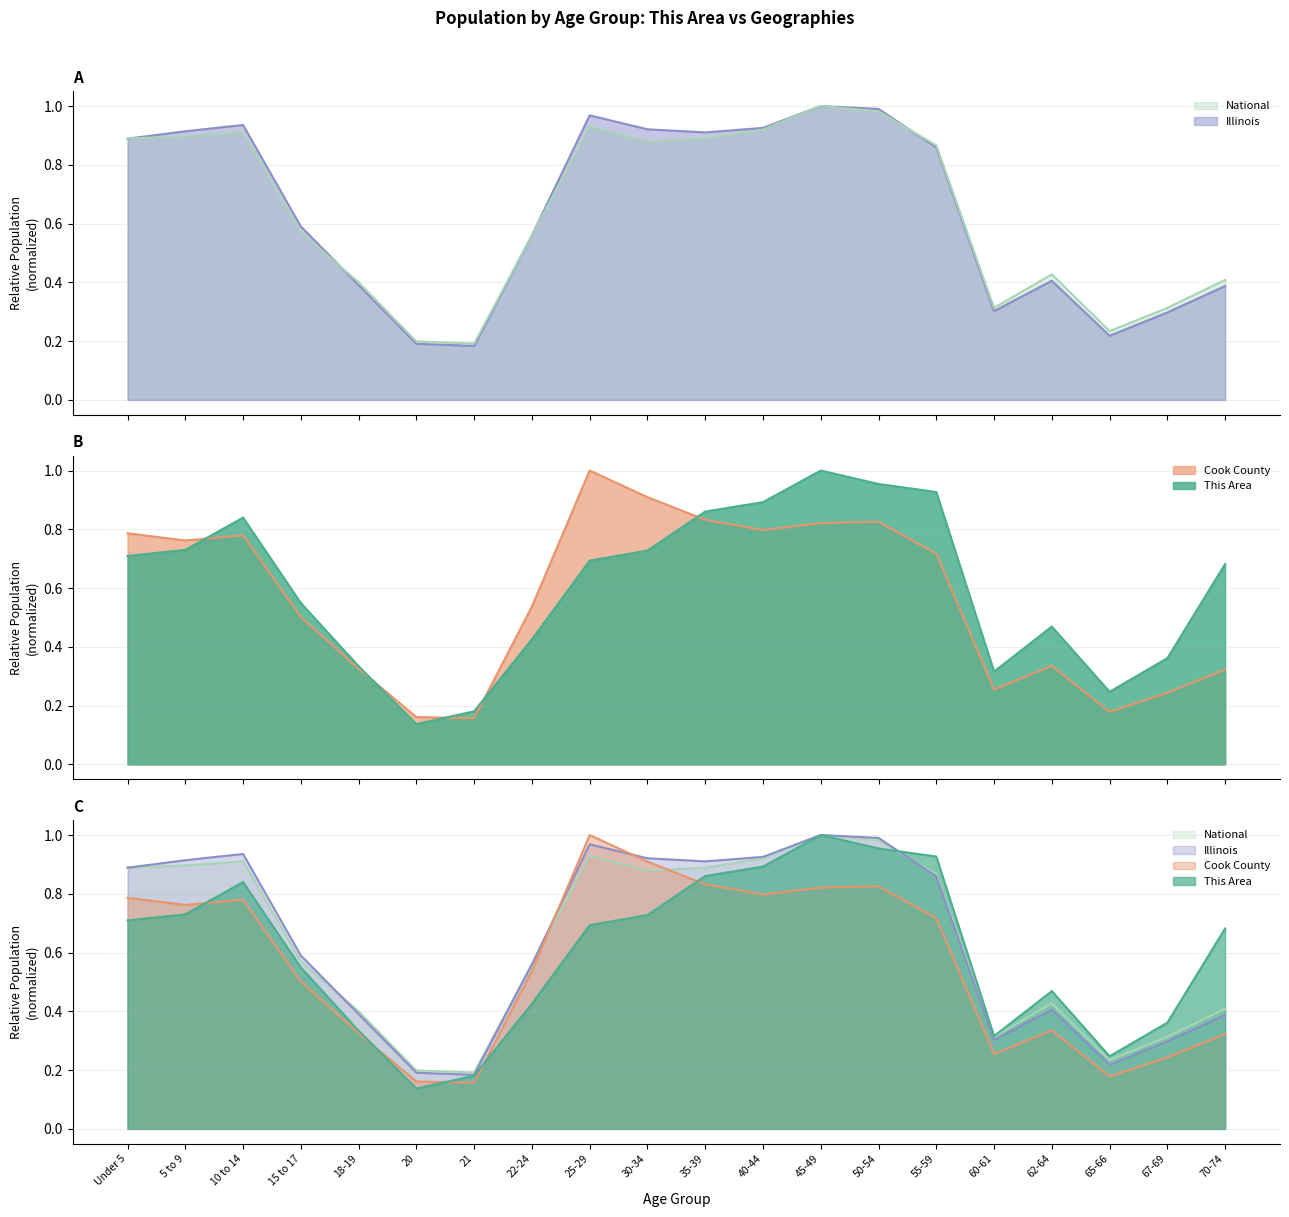

The value of Cook County at 30-34 is 0.9. True or false?

True